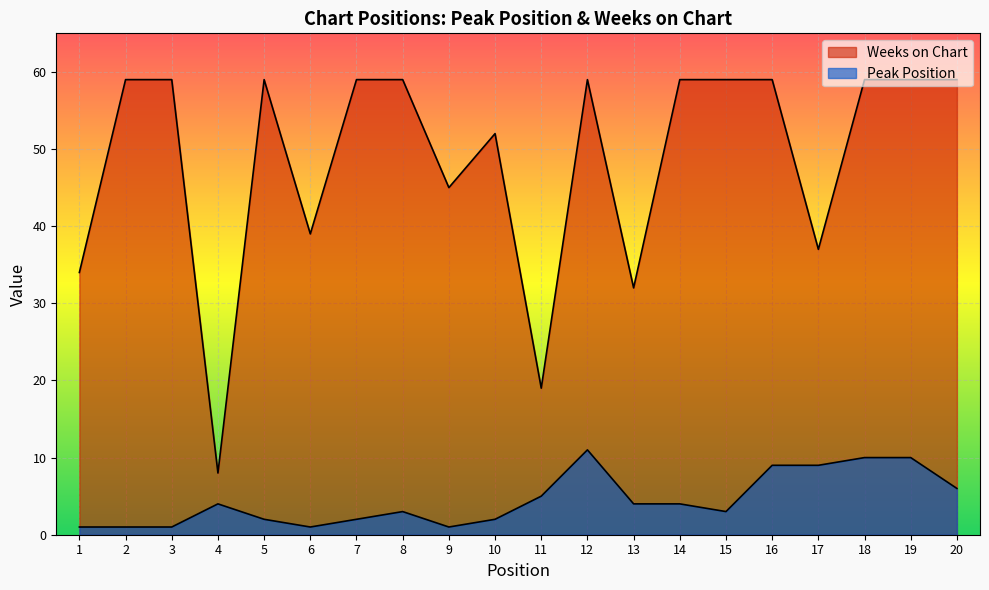

What is the average value of the Peak Position series?

4